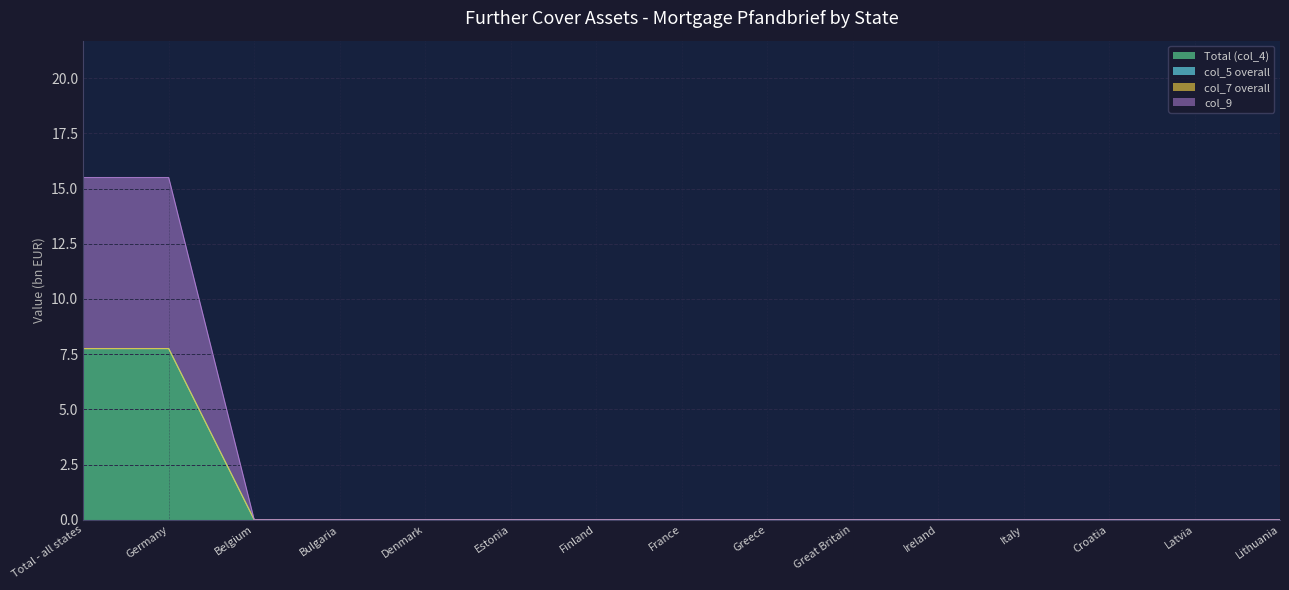

Reading left to right, list all the values displayed in this chart.

Total (col_4): Total - all states=7.8	Germany=7.8	Belgium=0.0	Bulgaria=0.0	Denmark=0.0	Estonia=0.0	Finland=0.0	France=0.0	Greece=0.0	Great Britain=0.0	Ireland=0.0	Italy=0.0	Croatia=0.0	Latvia=0.0	Lithuania=0.0
col_9: Total - all states=7.8	Germany=7.8	Belgium=0.0	Bulgaria=0.0	Denmark=0.0	Estonia=0.0	Finland=0.0	France=0.0	Greece=0.0	Great Britain=0.0	Ireland=0.0	Italy=0.0	Croatia=0.0	Latvia=0.0	Lithuania=0.0